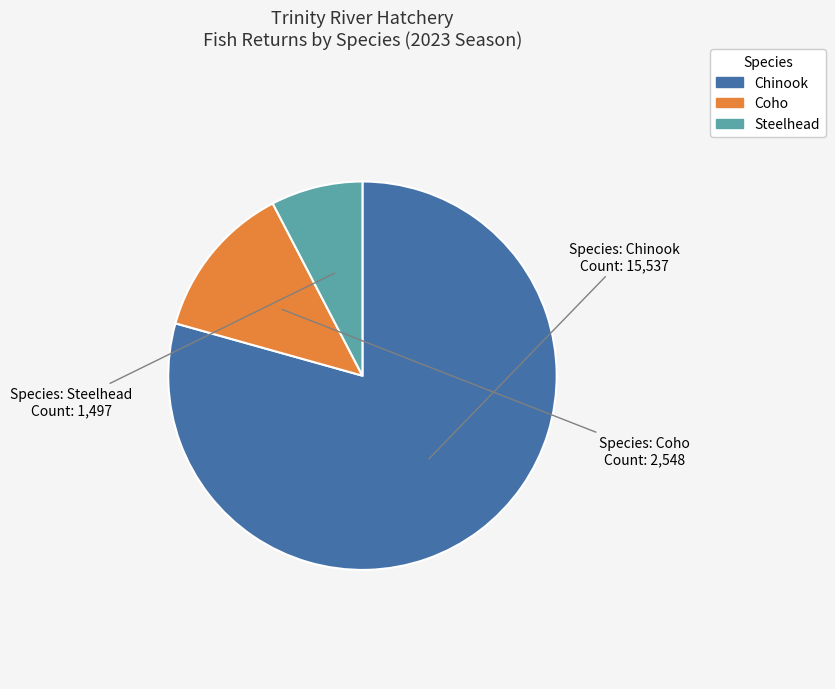

Which slice is the largest?

Chinook